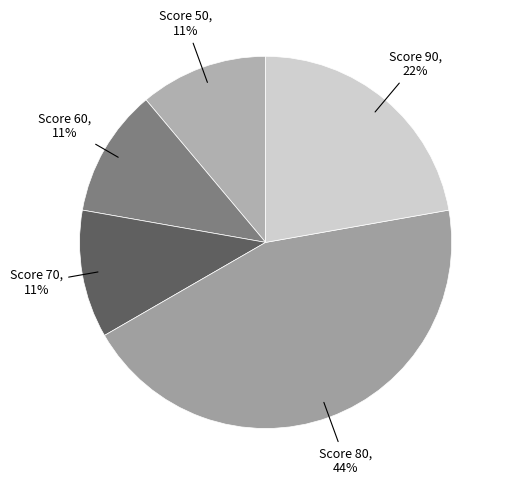

Does any single category account for the majority?

No